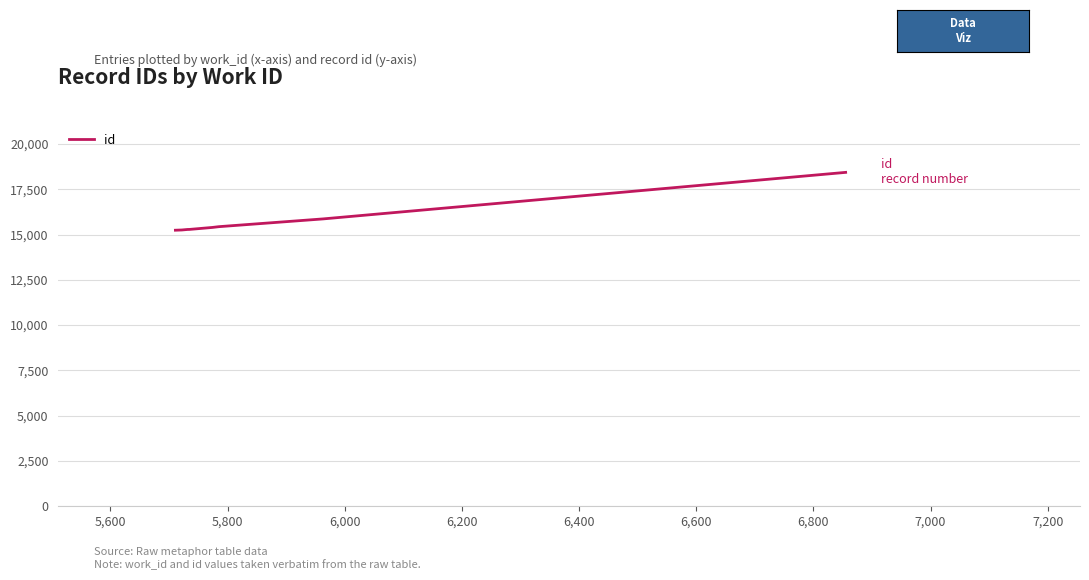

What is the smallest value displayed?

15239